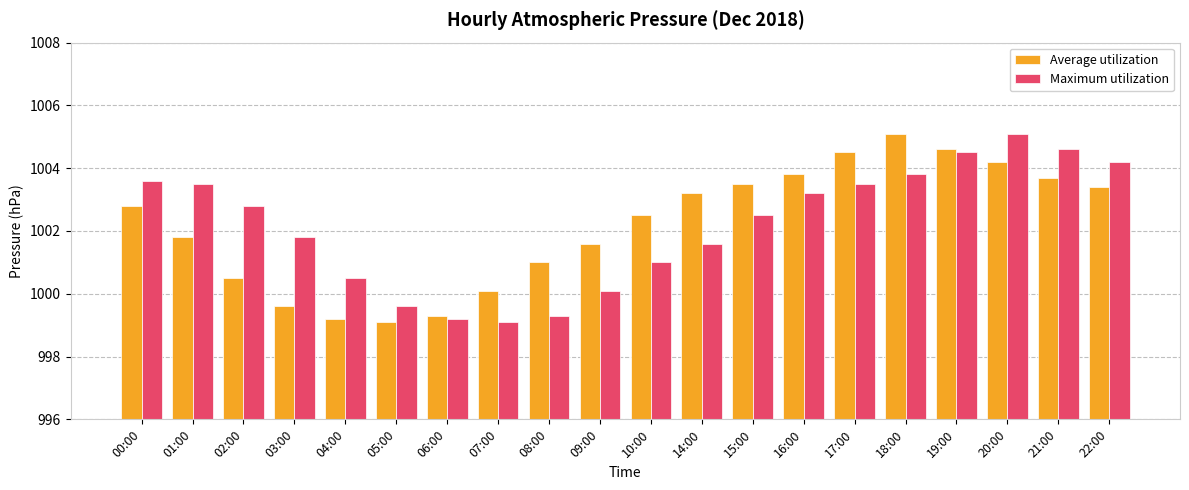

What is the value of the Maximum utilization bar at the 5th from the left?

1000.5